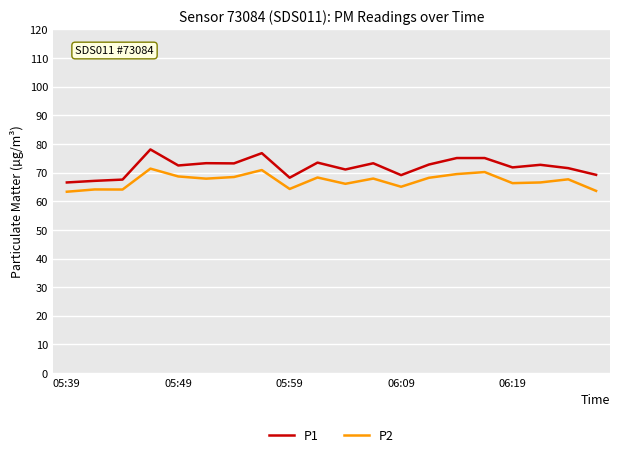

What is the maximum value for P1?

78.1